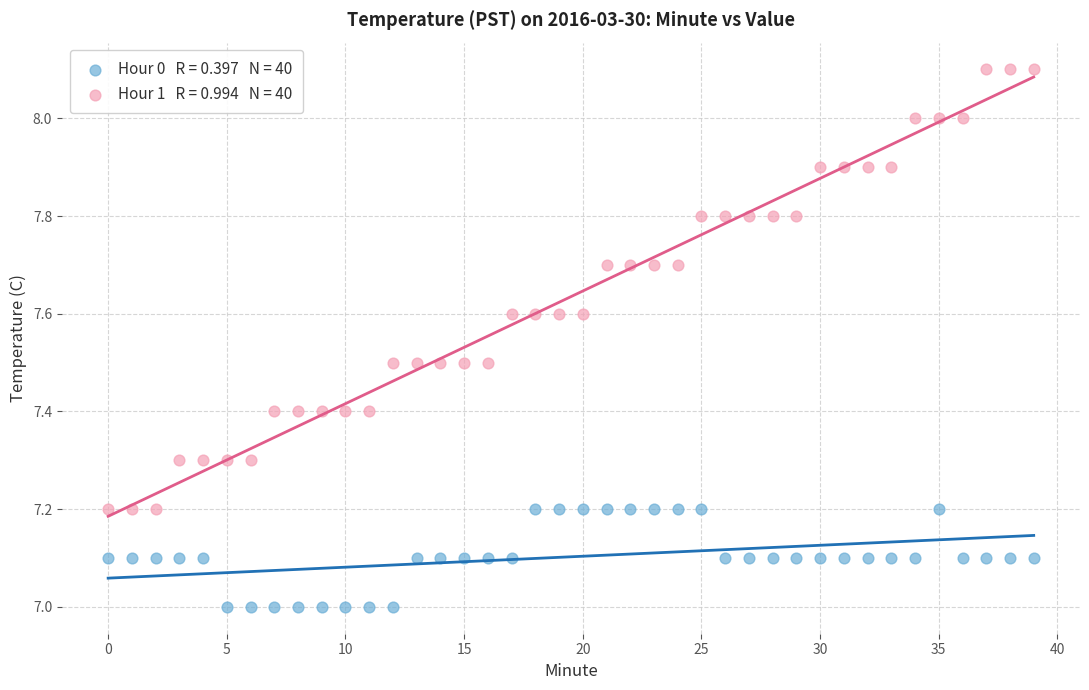

Across all data points, what is the range of Y values (max minus min)?

1.1